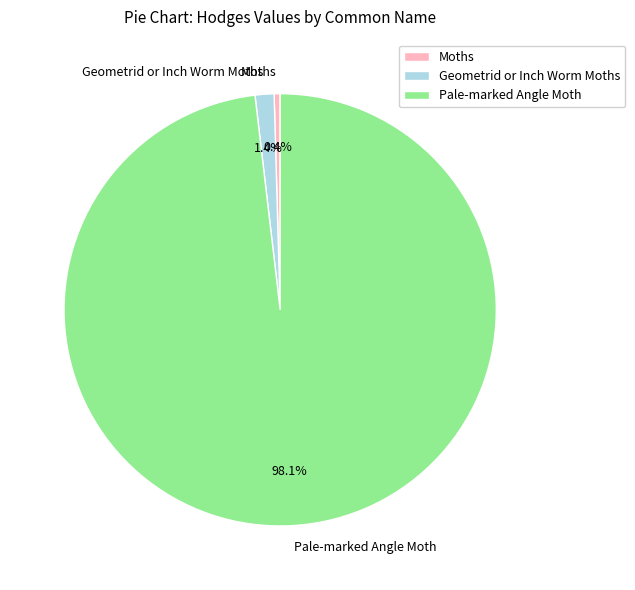

Between Pale-marked Angle Moth and Geometrid or Inch Worm Moths, which is larger?

Pale-marked Angle Moth